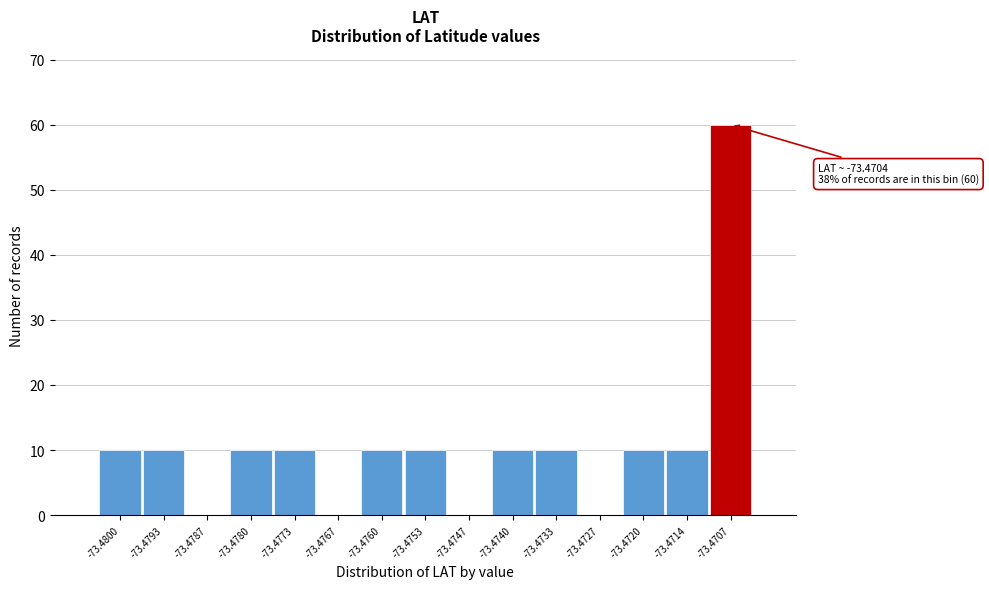

Reading left to right, extract all data points from this chart.

-73.4800=10	-73.4793=10	-73.4787=0	-73.4780=10	-73.4773=10	-73.4767=0	-73.4760=10	-73.4753=10	-73.4747=0	-73.4740=10	-73.4733=10	-73.4727=0	-73.4720=10	-73.4714=10	-73.4707=60